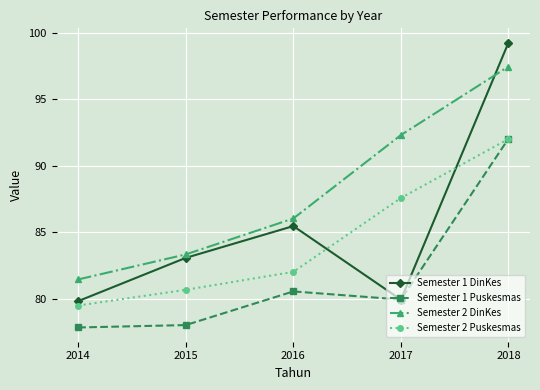

How many data points in Semester 1 DinKes are less than 83?

2